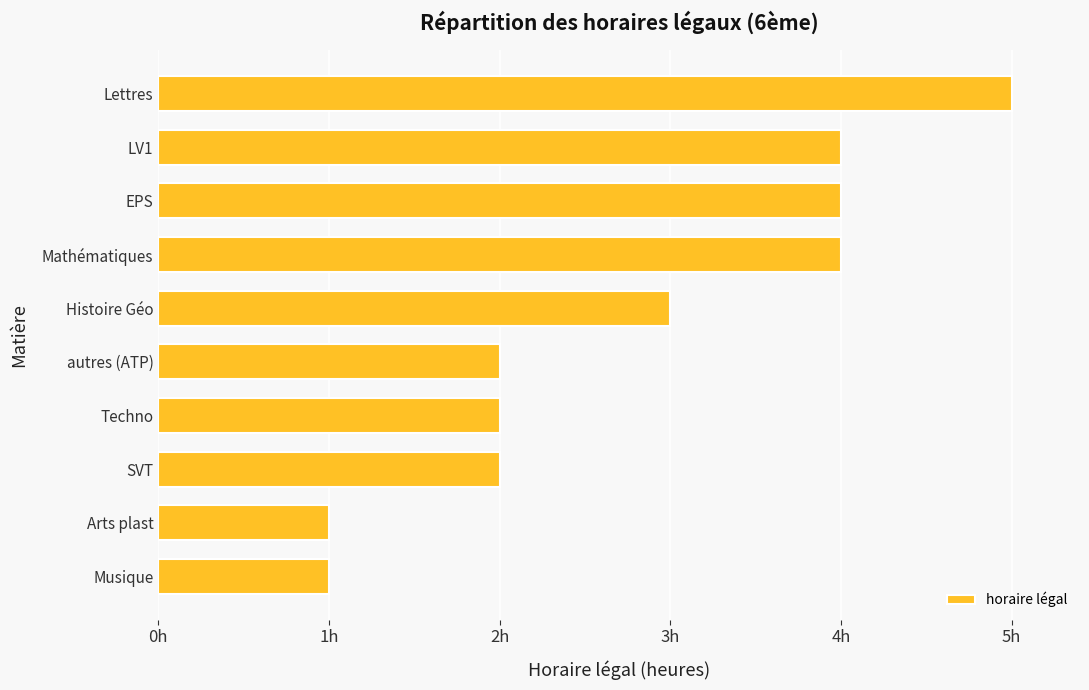

How many bars are there in total?

10